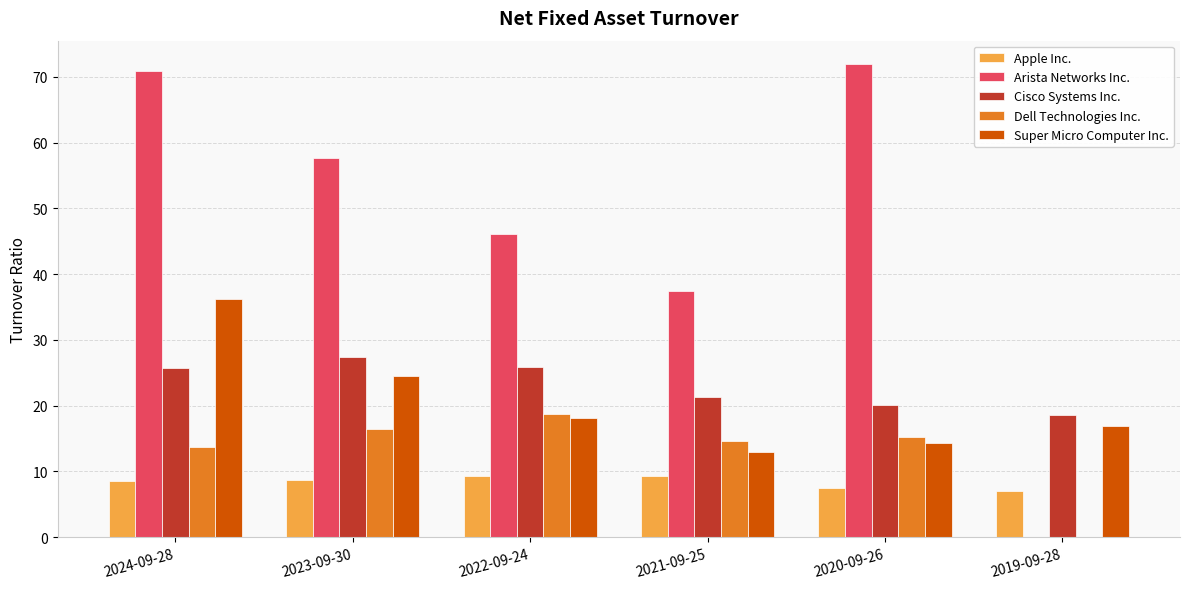

Is the value of Dell Technologies Inc. at 2019-09-28 greater than the value of Arista Networks Inc. at 2024-09-28?

No